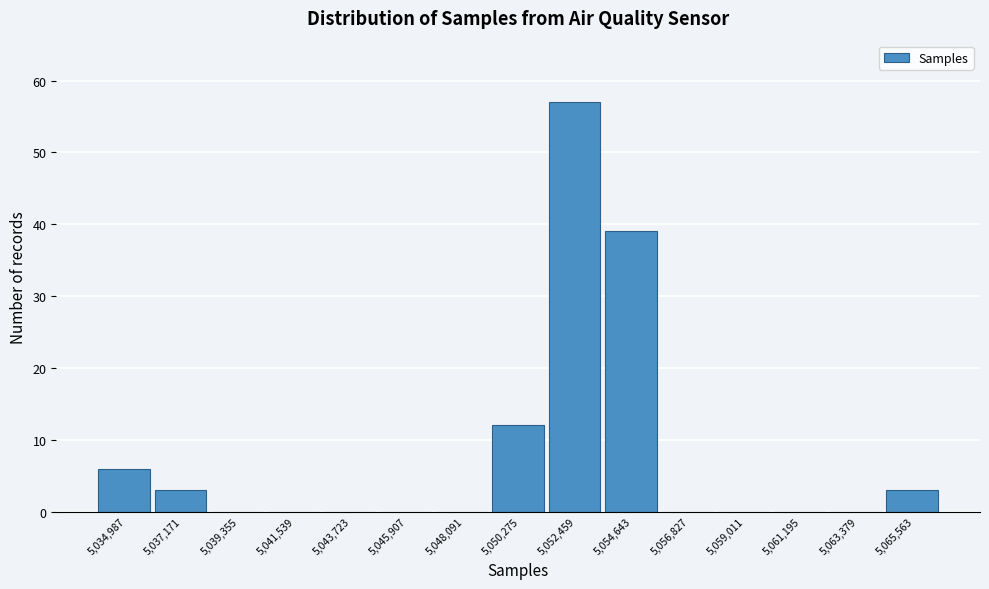

Reading left to right, what are all the values shown in this chart?

5,034,987=6	5,037,171=3	5,039,355=0	5,041,539=0	5,043,723=0	5,045,907=0	5,048,091=0	5,050,275=12	5,052,459=57	5,054,643=39	5,056,827=0	5,059,011=0	5,061,195=0	5,063,379=0	5,065,563=3